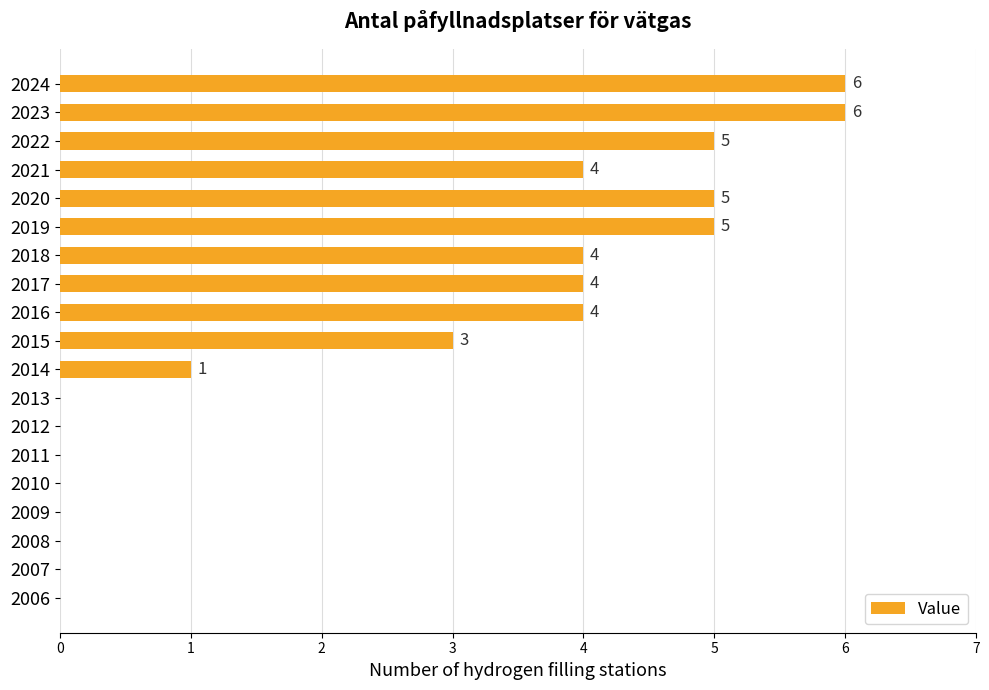

What is the average value?

2